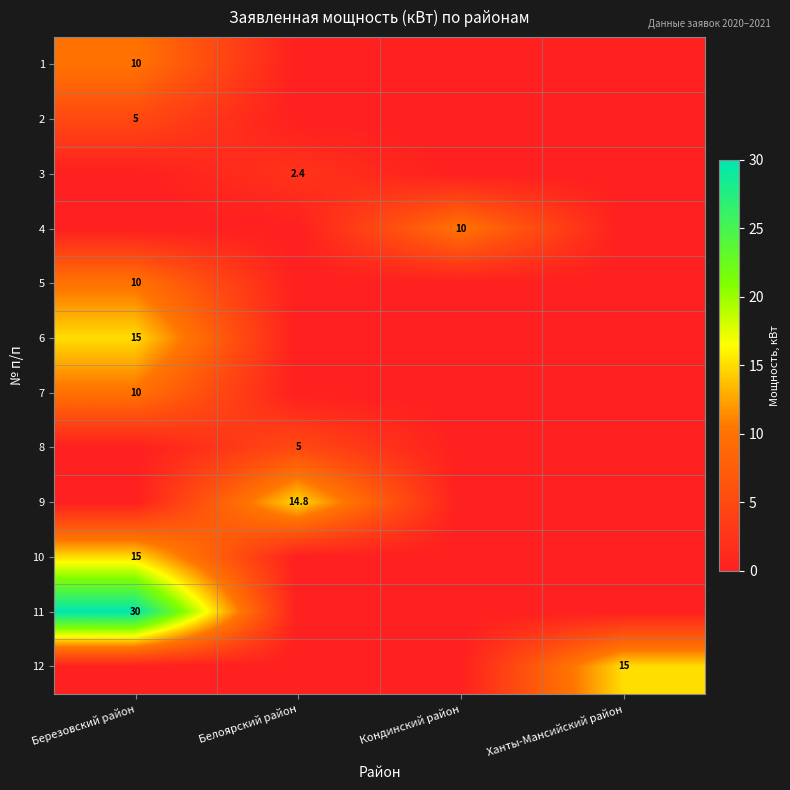

The 6 series shows 7.7 at Березовский район. True or false?

False